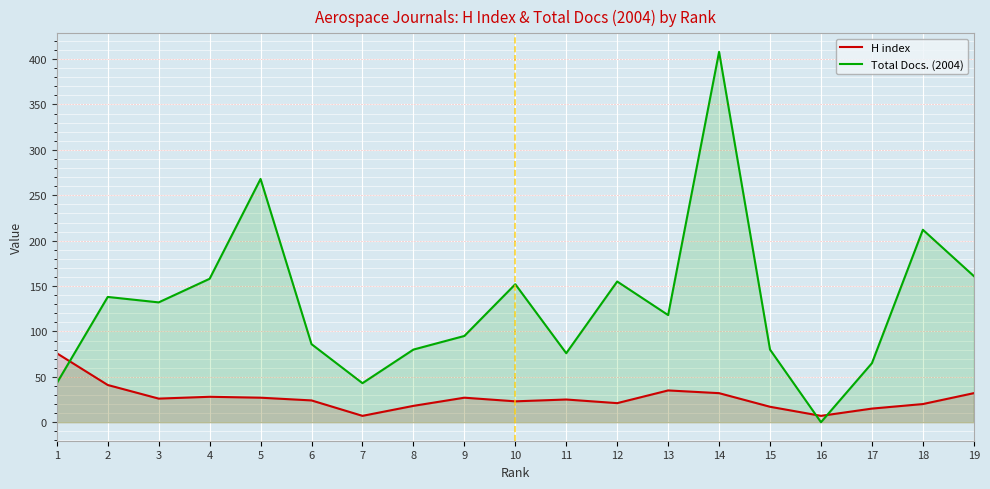

Reading left to right, extract all data points from this chart.

H index: 1=76	2=41	3=26	4=28	5=27	6=24	7=7	8=18	9=27	10=23	11=25	12=21	13=35	14=32	15=17	16=7	17=15	18=20	19=32
Total Docs. (2004): 1=43	2=138	3=132	4=158	5=268	6=86	7=43	8=80	9=95	10=152	11=76	12=155	13=118	14=408	15=80	16=0	17=65	18=212	19=161